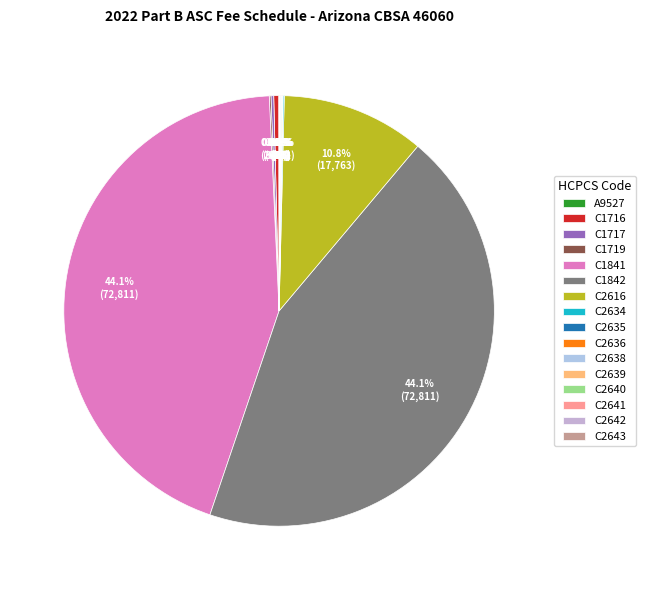

Combined, what portion of the pie is C1717 and C2641?

0.2%